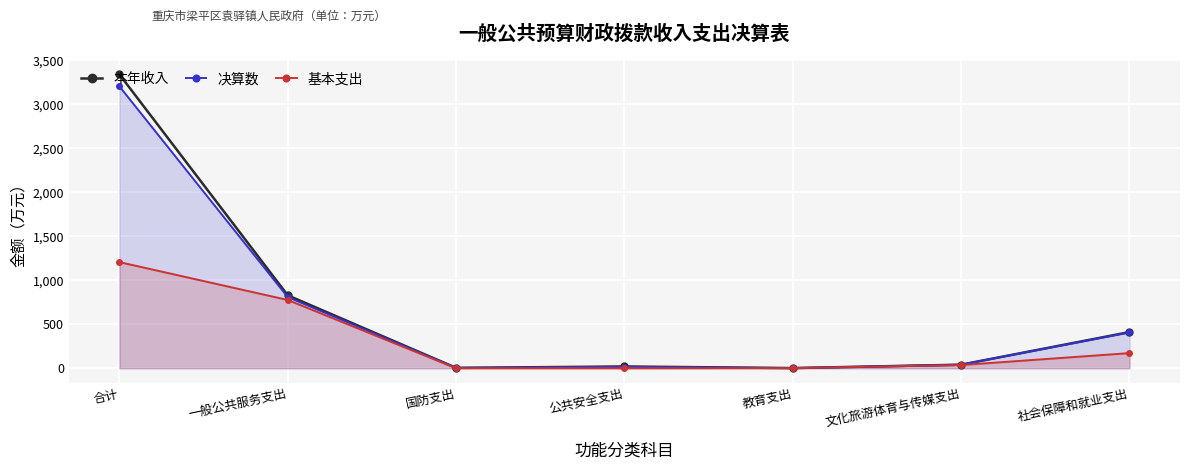

At which label does 本年收入 first exceed 40?

合计